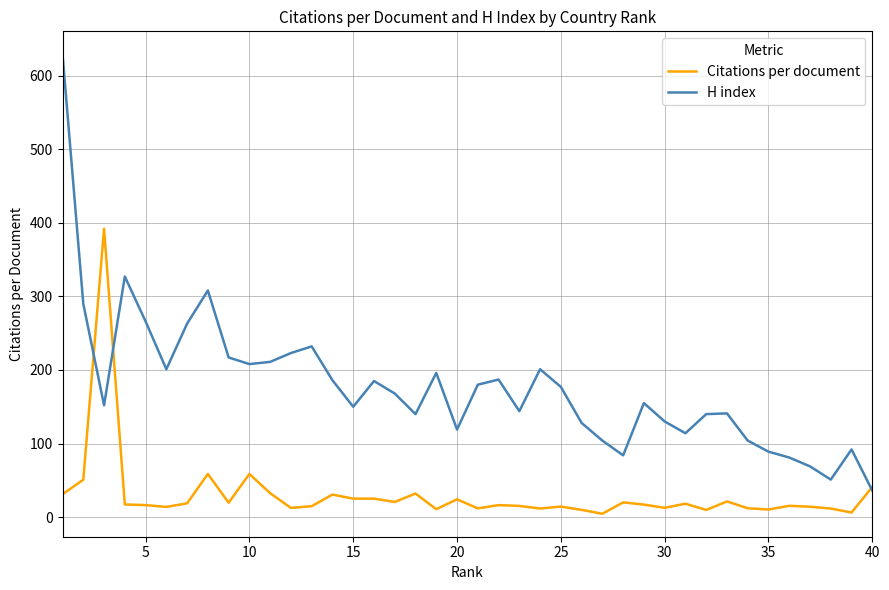

List the series in order of their overall mean, highest first.

H index, Citations per document